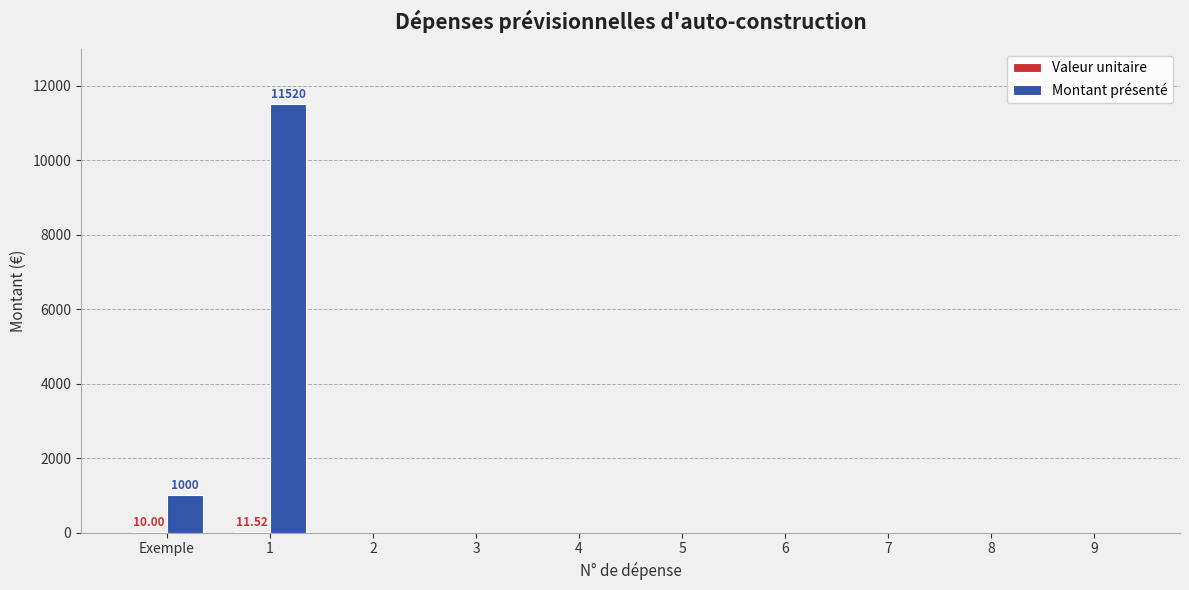

At which label is Montant présenté closest to 5760?

Exemple